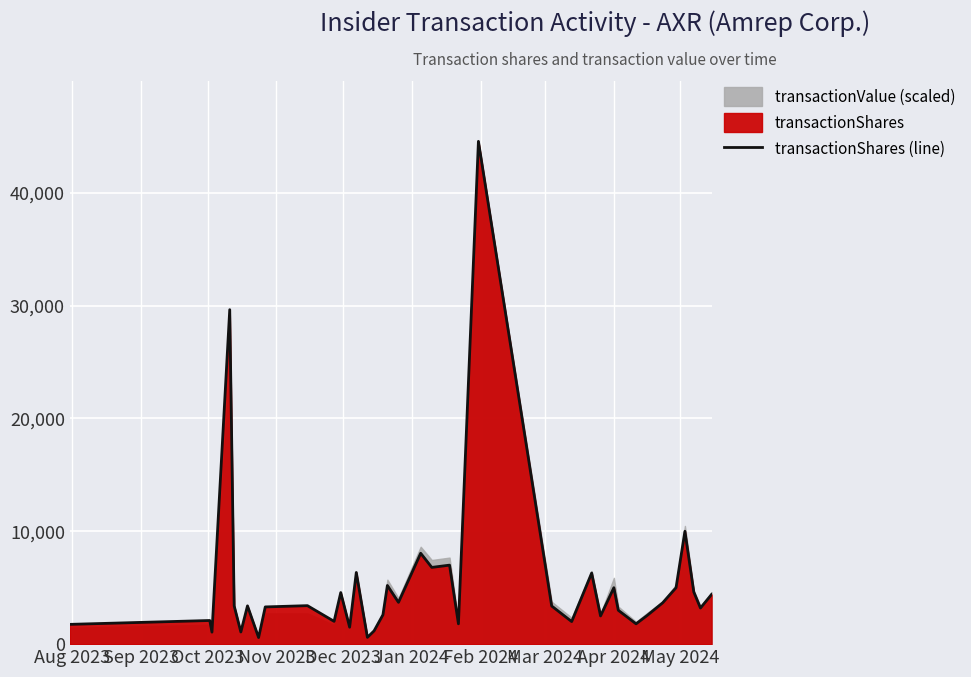

The value at 15 is 445. True or false?

False